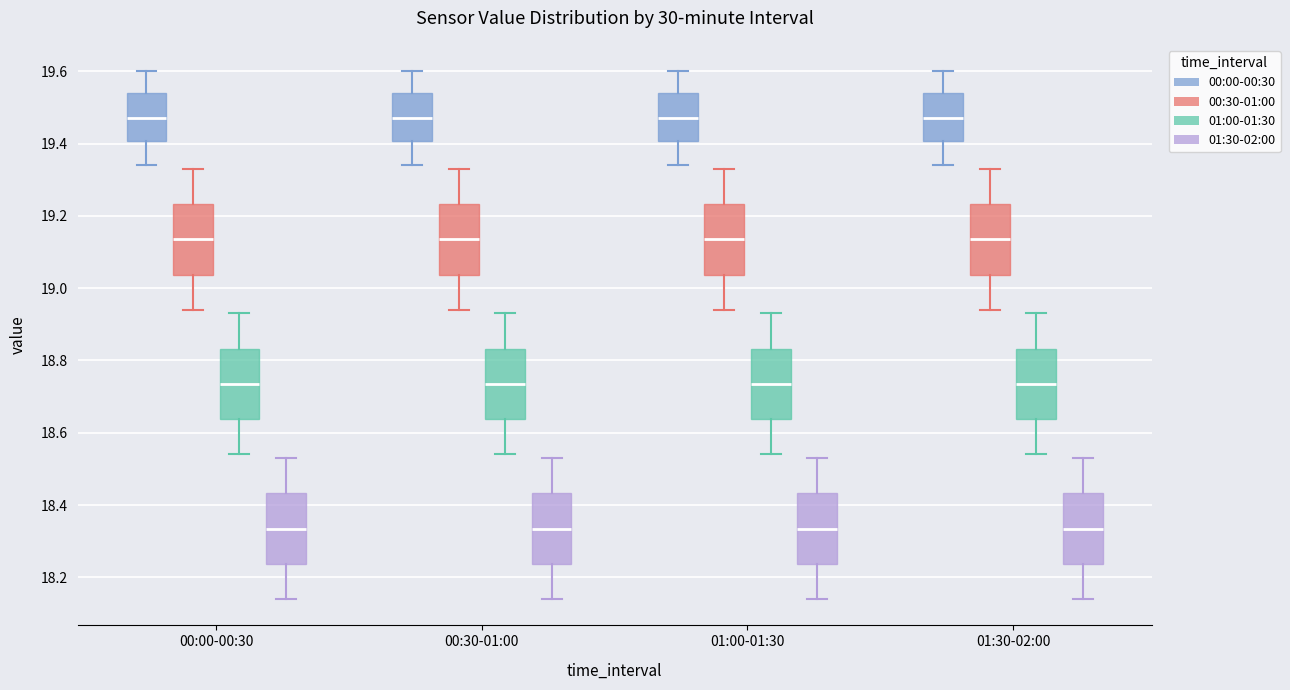

Reading left to right, transcribe this box plot: for each box, give where its median line is, the range the box spans, and where its two whiskers end, as read against the y-axis. The values are not printed on the chart, so give them approximately, as read against the axis.

00:00-00:30 (00:00-00:30): median 19.48, box 19.40 to 19.54, whiskers 19.34 to 19.60
00:00-00:30 (00:30-01:00): median 19.14, box 19.04 to 19.24, whiskers 18.94 to 19.34
00:00-00:30 (01:00-01:30): median 18.74, box 18.64 to 18.84, whiskers 18.54 to 18.94
00:00-00:30 (01:30-02:00): median 18.34, box 18.24 to 18.44, whiskers 18.14 to 18.54
00:30-01:00 (00:00-00:30): median 19.48, box 19.40 to 19.54, whiskers 19.34 to 19.60
00:30-01:00 (00:30-01:00): median 19.14, box 19.04 to 19.24, whiskers 18.94 to 19.34
00:30-01:00 (01:00-01:30): median 18.74, box 18.64 to 18.84, whiskers 18.54 to 18.94
00:30-01:00 (01:30-02:00): median 18.34, box 18.24 to 18.44, whiskers 18.14 to 18.54
01:00-01:30 (00:00-00:30): median 19.48, box 19.40 to 19.54, whiskers 19.34 to 19.60
01:00-01:30 (00:30-01:00): median 19.14, box 19.04 to 19.24, whiskers 18.94 to 19.34
01:00-01:30 (01:00-01:30): median 18.74, box 18.64 to 18.84, whiskers 18.54 to 18.94
01:00-01:30 (01:30-02:00): median 18.34, box 18.24 to 18.44, whiskers 18.14 to 18.54
01:30-02:00 (00:00-00:30): median 19.48, box 19.40 to 19.54, whiskers 19.34 to 19.60
01:30-02:00 (00:30-01:00): median 19.14, box 19.04 to 19.24, whiskers 18.94 to 19.34
01:30-02:00 (01:00-01:30): median 18.74, box 18.64 to 18.84, whiskers 18.54 to 18.94
01:30-02:00 (01:30-02:00): median 18.34, box 18.24 to 18.44, whiskers 18.14 to 18.54